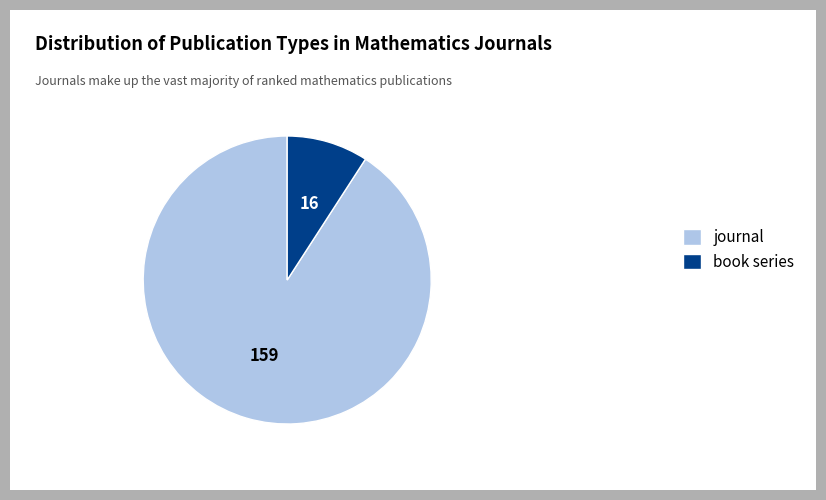

Which category has the biggest portion of the pie?

journal